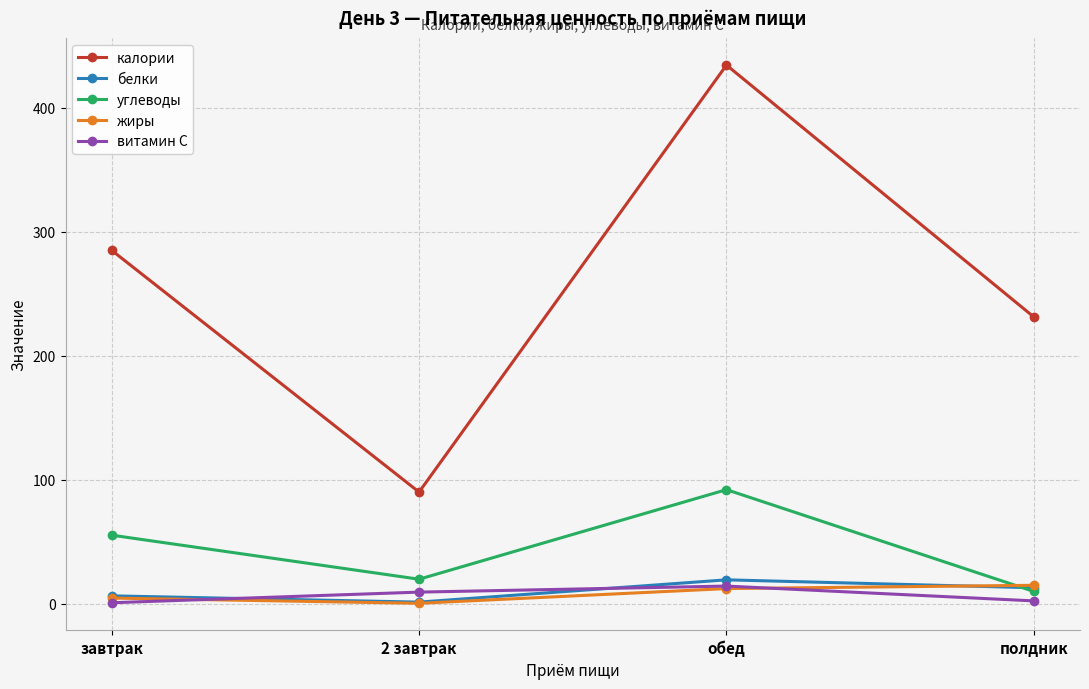

Which series has the largest total across all categories?

калории